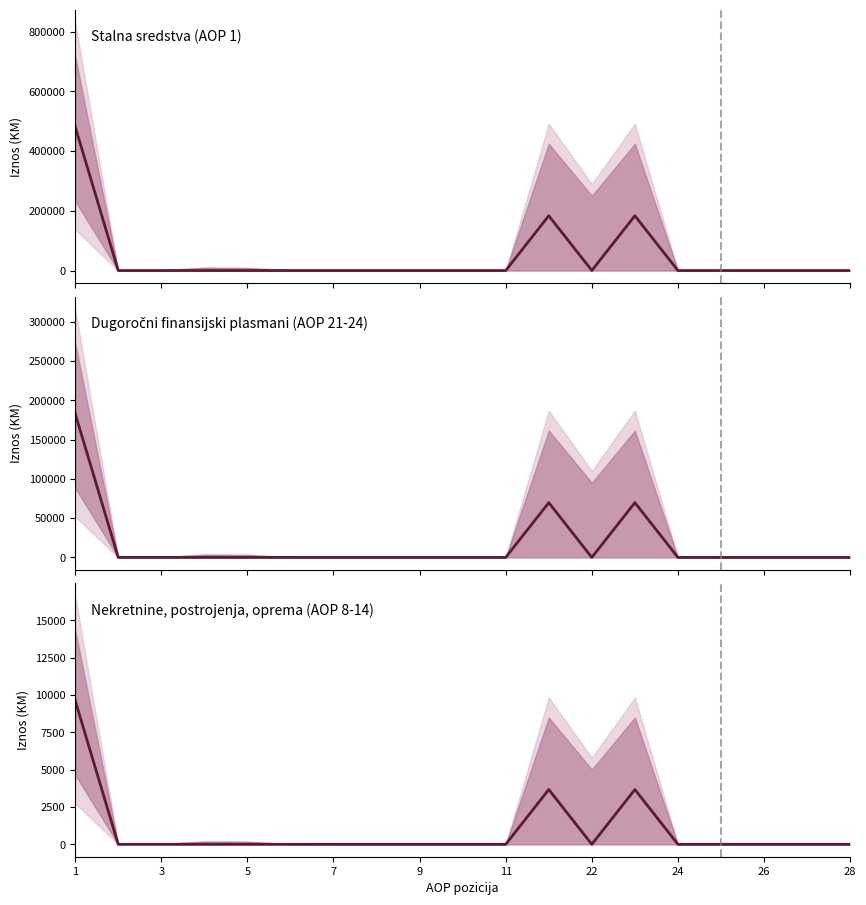

What is the average value of the Stalna sredstva (AOP 1) series?

44691.2